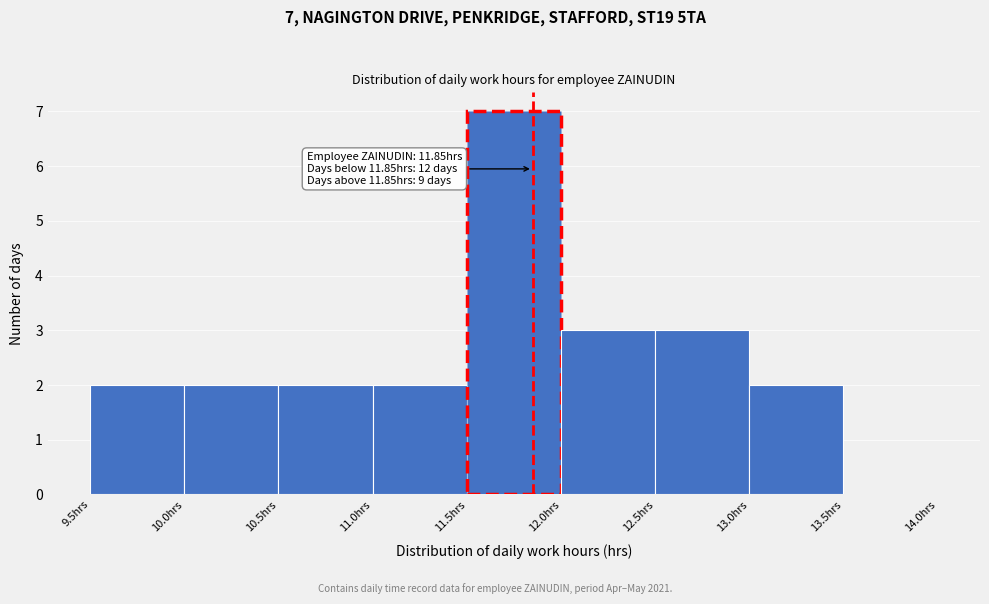

Which range on the x-axis has the tallest bar?

11.5 to 12.0